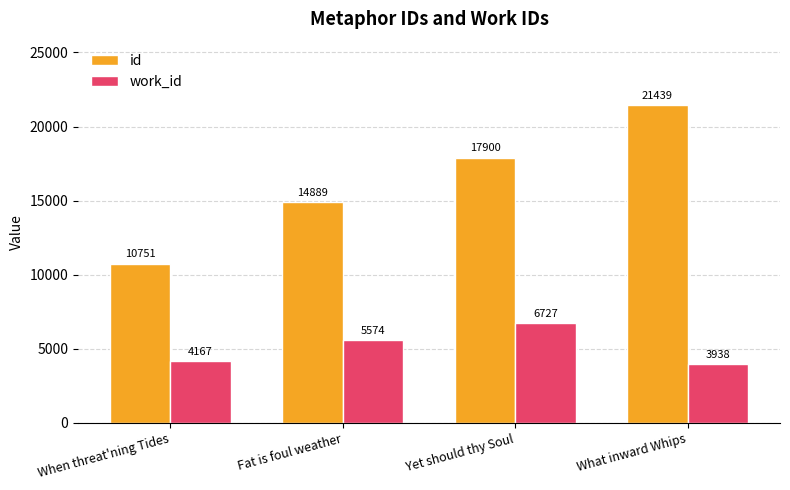

What is the total value across all series at When threat'ning Tides?

14918